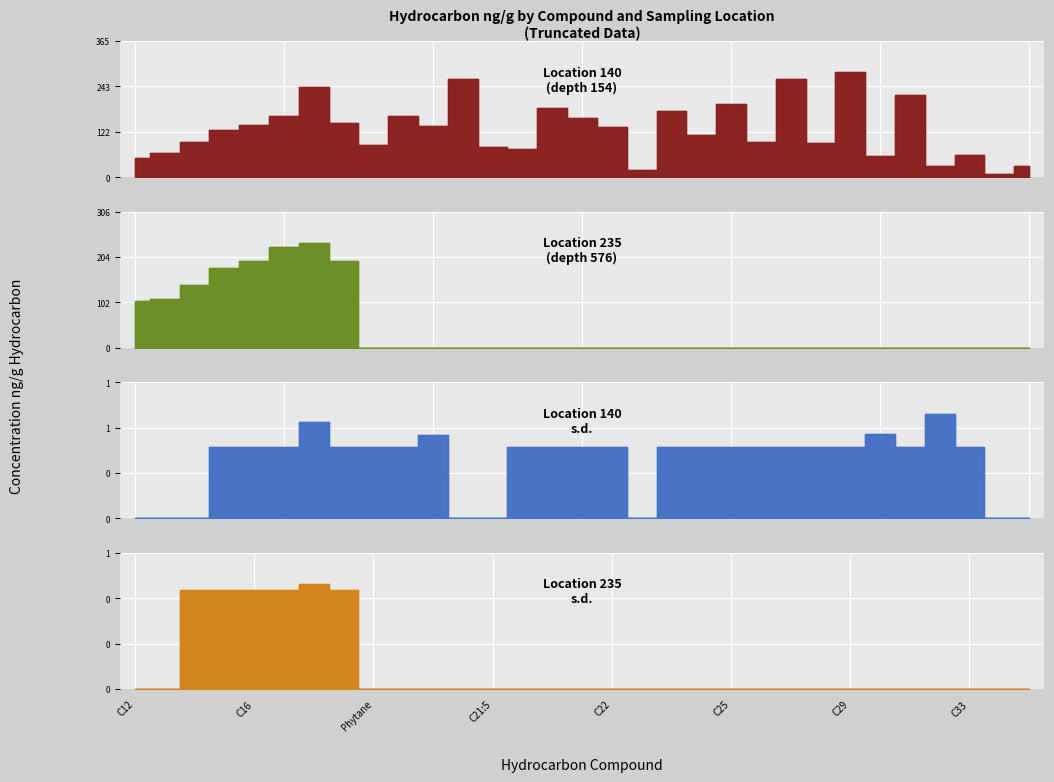

Reading left to right, list all the values displayed in this chart.

Location 140 (depth 154): C12=52.1	C13=65.2	C14=94.1	C15=128.2	C16=139.6	C17=163.3	Pristane=240.8	C18=145.1	Phytane=87.9	C19=163.5	C20=137.8	C21:4=262.0	C21:5=81.0	C21:6=74.9	IP25=184.7	C21=158.6	C22=136.1	Retene=20.7	C23=177.5	C24=114.6	C25=197.5	C26=94.0	C27=262.7	C28=93.2	C29=280.8	C30=57.8	C31=221.7	C32=29.7	C33=60.5	C34=9.0	C35=30.4
Location 235 (depth 576): C12=104.6	C13=109.3	C14=141.3	C15=179.5	C16=194.0	C17=225.4	Pristane=235.2	C18=194.9	Phytane=0.0	C19=0.0	C20=0.0	C21:4=0.0	C21:5=0.0	C21:6=0.0	IP25=0.0	C21=0.0	C22=0.0	Retene=0.0	C23=0.0	C24=0.0	C25=0.0	C26=0.0	C27=0.0	C28=0.0	C29=0.0	C30=0.0	C31=0.0	C32=0.0	C33=0.0	C34=0.0	C35=0.0
Location 140 s.d.: C12=0.0	C13=0.0	C14=0.0	C15=0.5	C16=0.5	C17=0.5	Pristane=0.7	C18=0.5	Phytane=0.5	C19=0.5	C20=0.6	C21:4=0.0	C21:5=0.0	C21:6=0.5	IP25=0.5	C21=0.5	C22=0.5	Retene=0.0	C23=0.5	C24=0.5	C25=0.5	C26=0.5	C27=0.5	C28=0.5	C29=0.5	C30=0.6	C31=0.5	C32=0.7	C33=0.5	C34=0.0	C35=0.0
Location 235 s.d.: C12=0.0	C13=0.0	C14=0.5	C15=0.5	C16=0.5	C17=0.5	Pristane=0.5	C18=0.5	Phytane=0.0	C19=0.0	C20=0.0	C21:4=0.0	C21:5=0.0	C21:6=0.0	IP25=0.0	C21=0.0	C22=0.0	Retene=0.0	C23=0.0	C24=0.0	C25=0.0	C26=0.0	C27=0.0	C28=0.0	C29=0.0	C30=0.0	C31=0.0	C32=0.0	C33=0.0	C34=0.0	C35=0.0